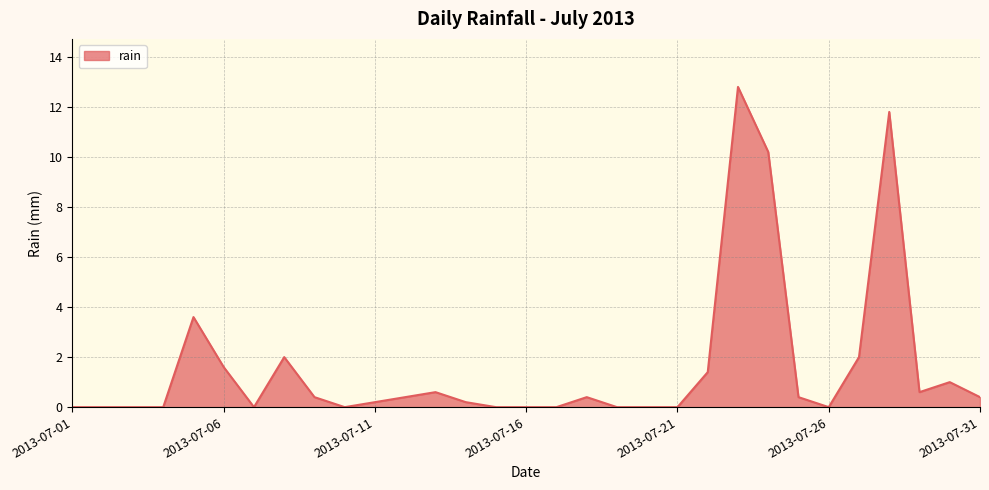

True or false: there are more than 2 points higher than both neighbors.

True